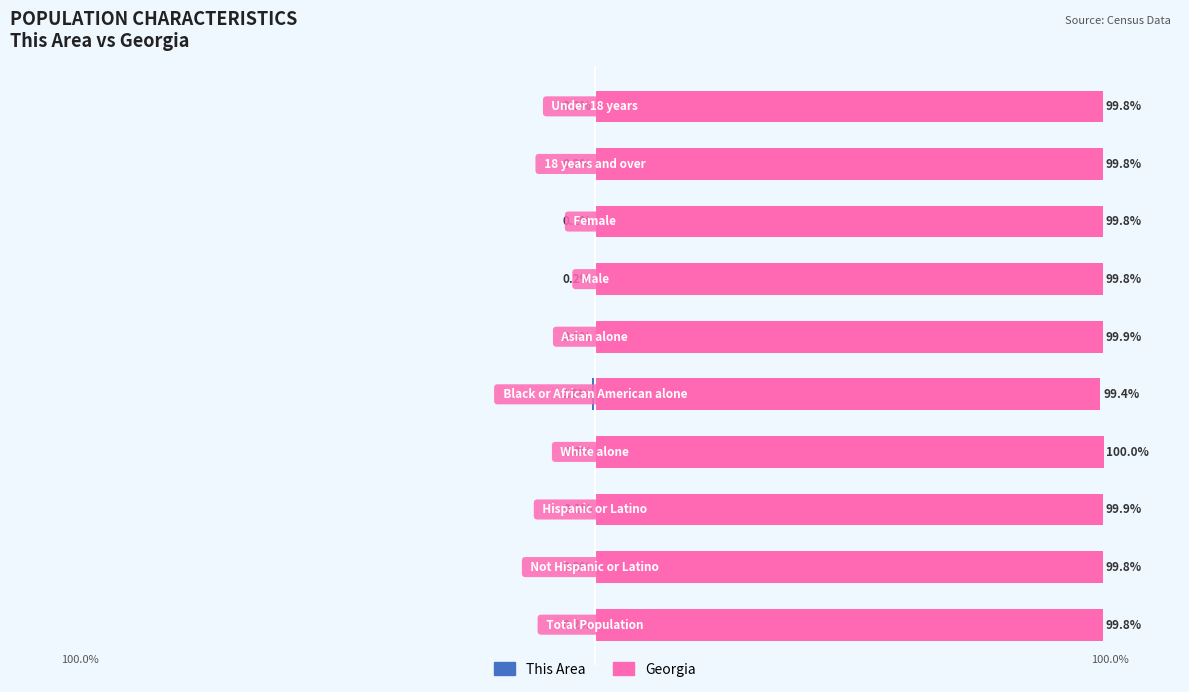

How many series are shown in this chart?

2